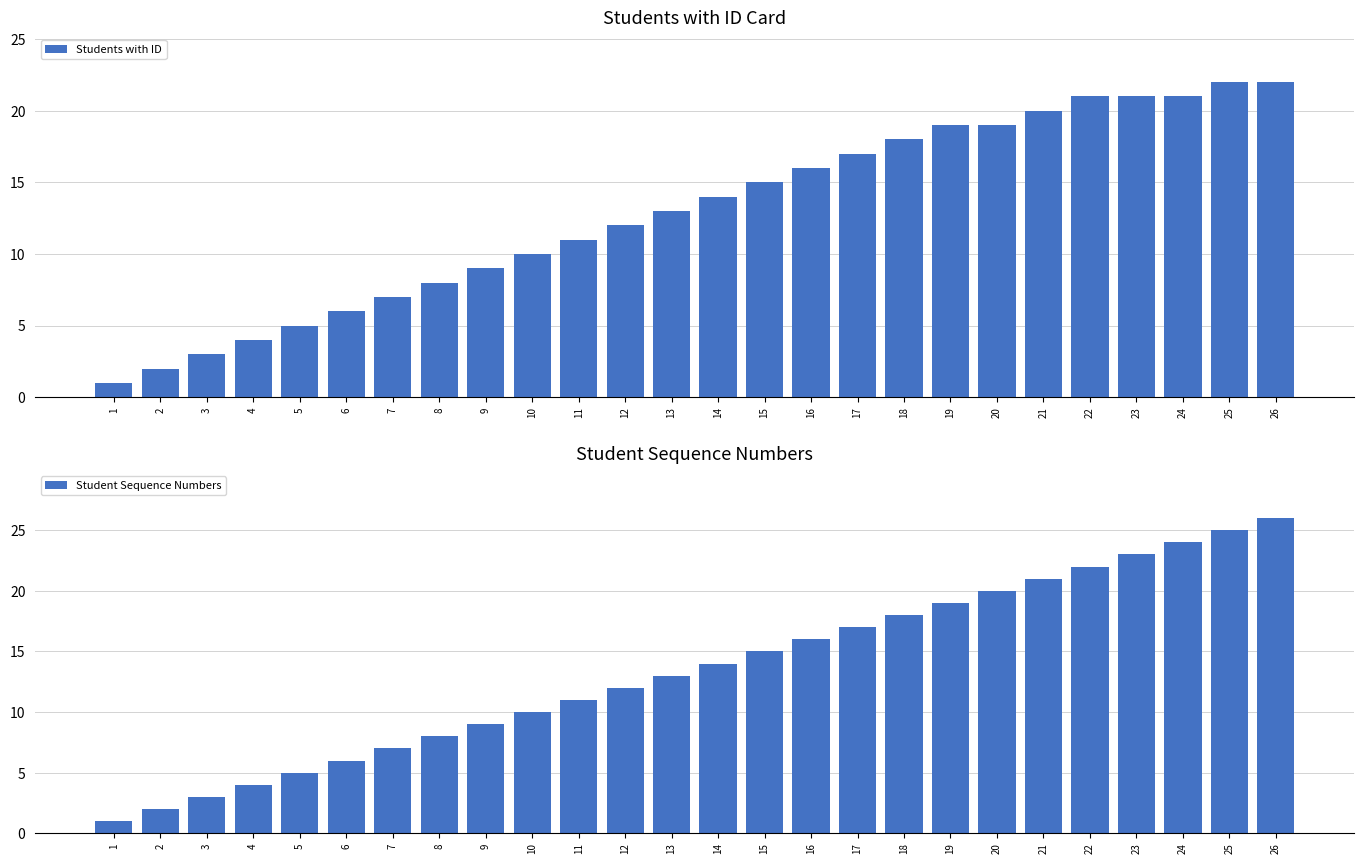

Which has a higher value, 2 or 16?

16